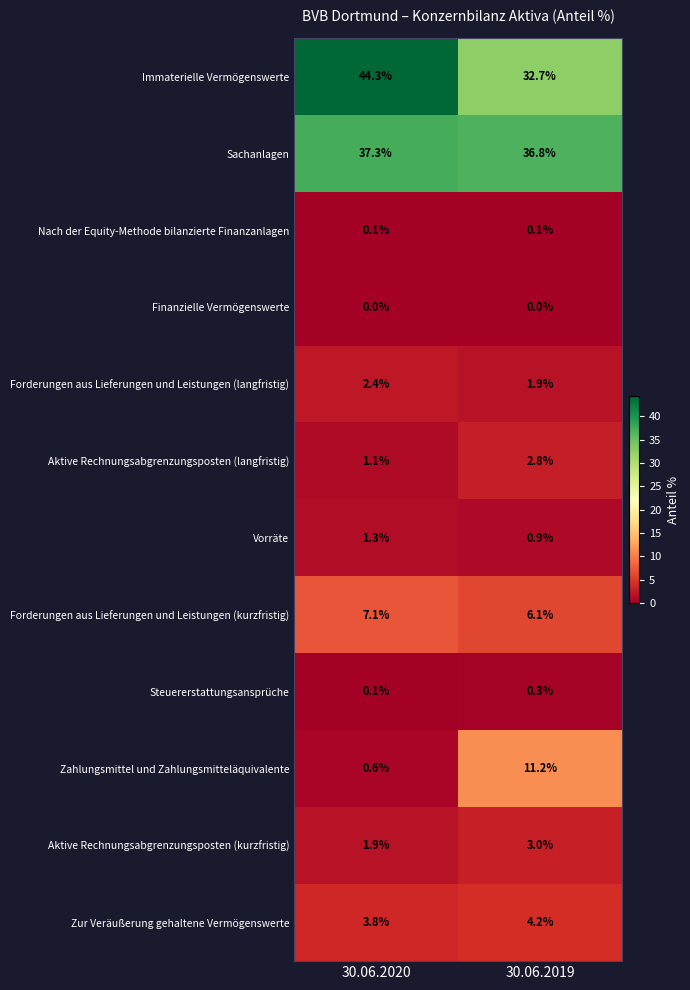

At how many categories does at least one series exceed 2?

2